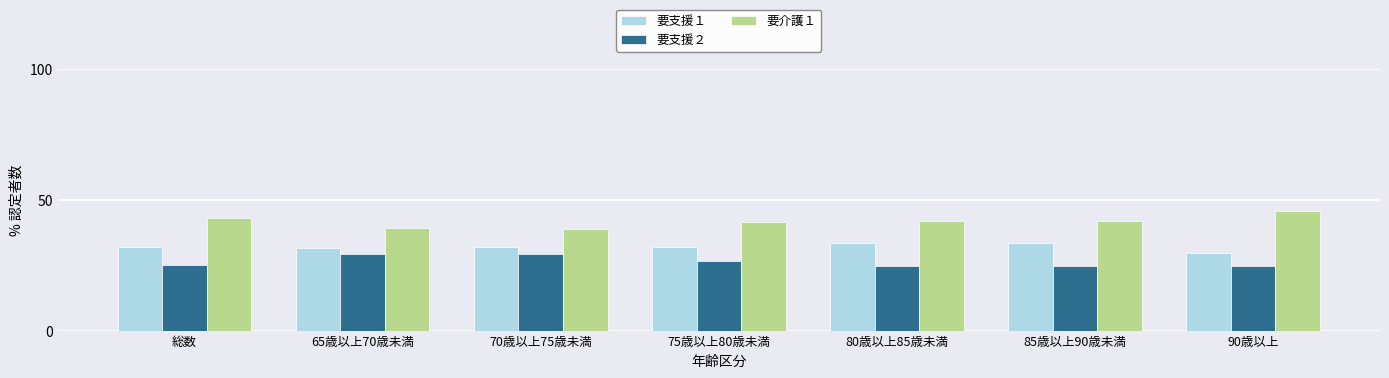

The value of 要介護１ at 総数 is 43.0. True or false?

True